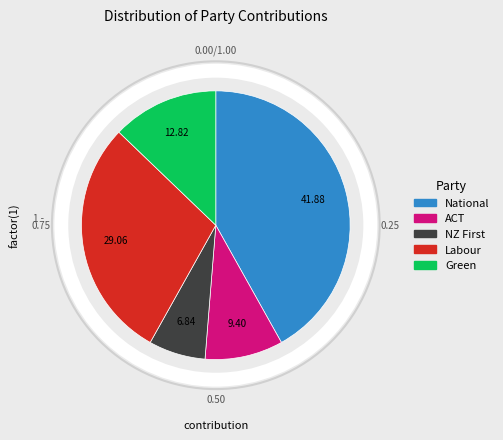

The National slice represents 29% of the pie. True or false?

False